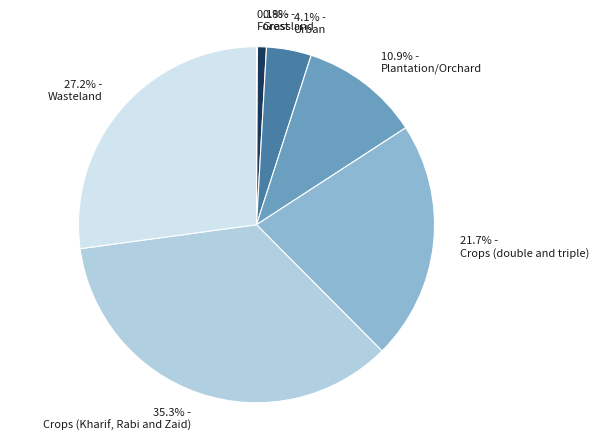

Does Urban account for over 50% of the chart?

No